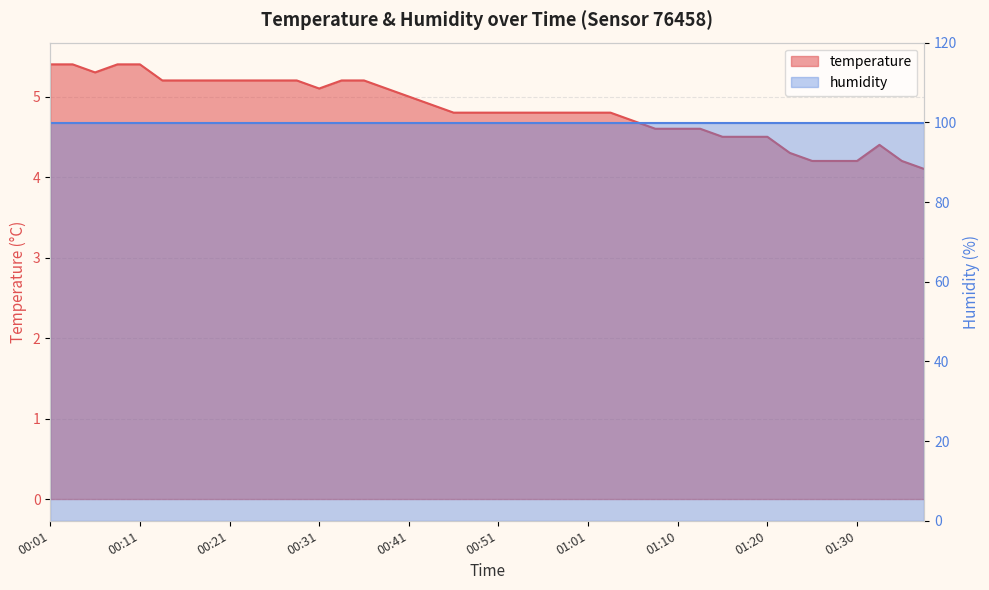

What is the smallest value displayed?

4.1